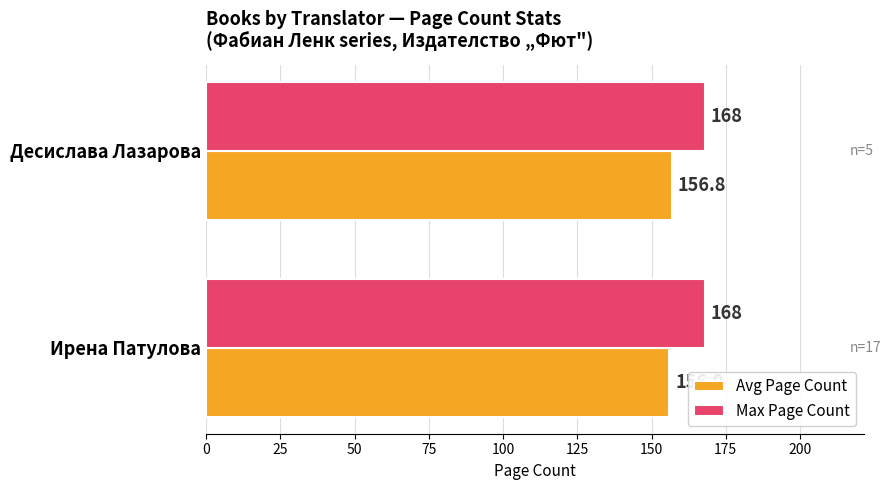

Which series has the largest total across all categories?

Max Page Count